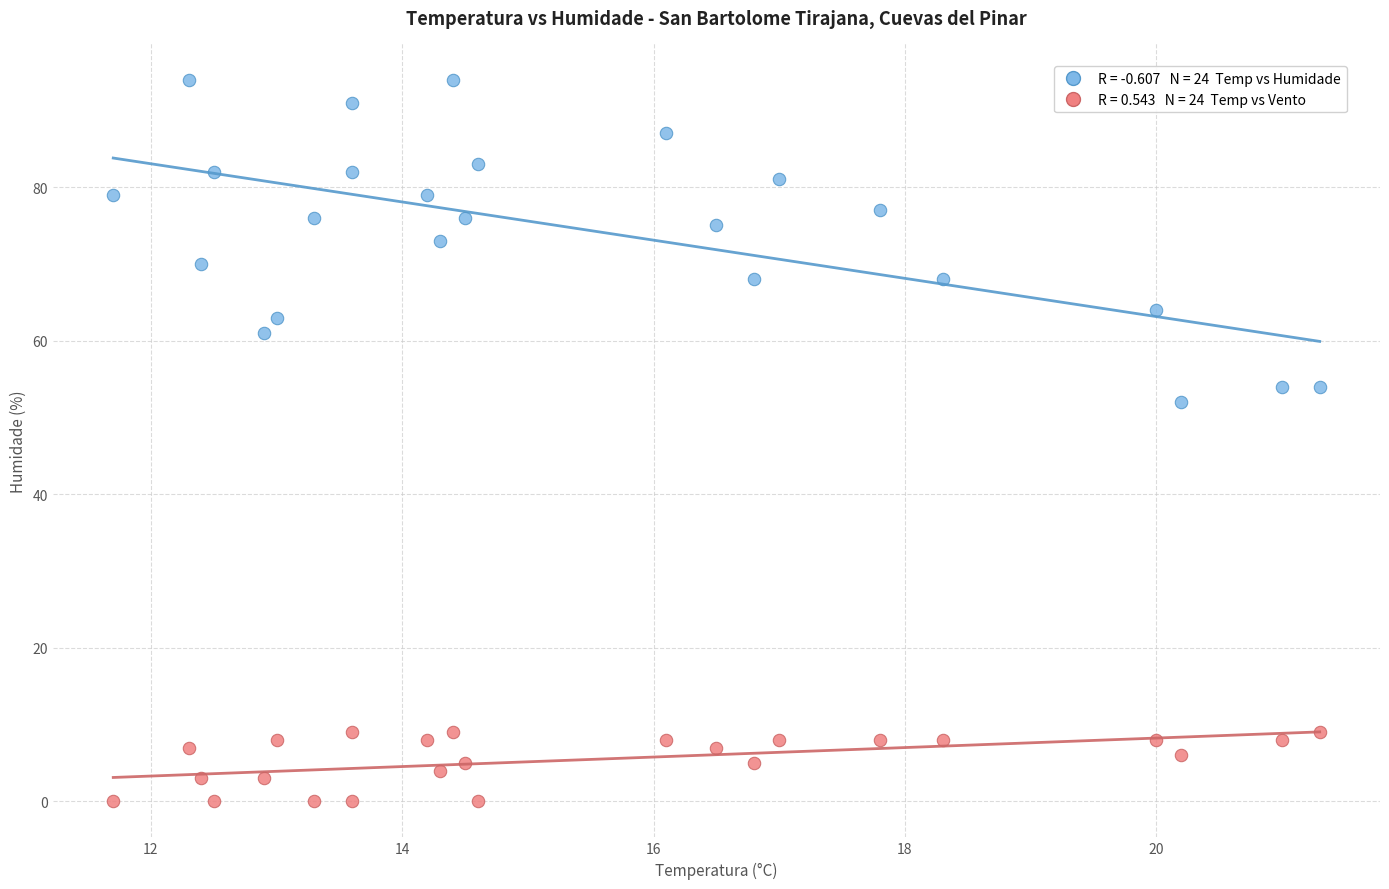

Across all series, what Y value is closest to 47?

52